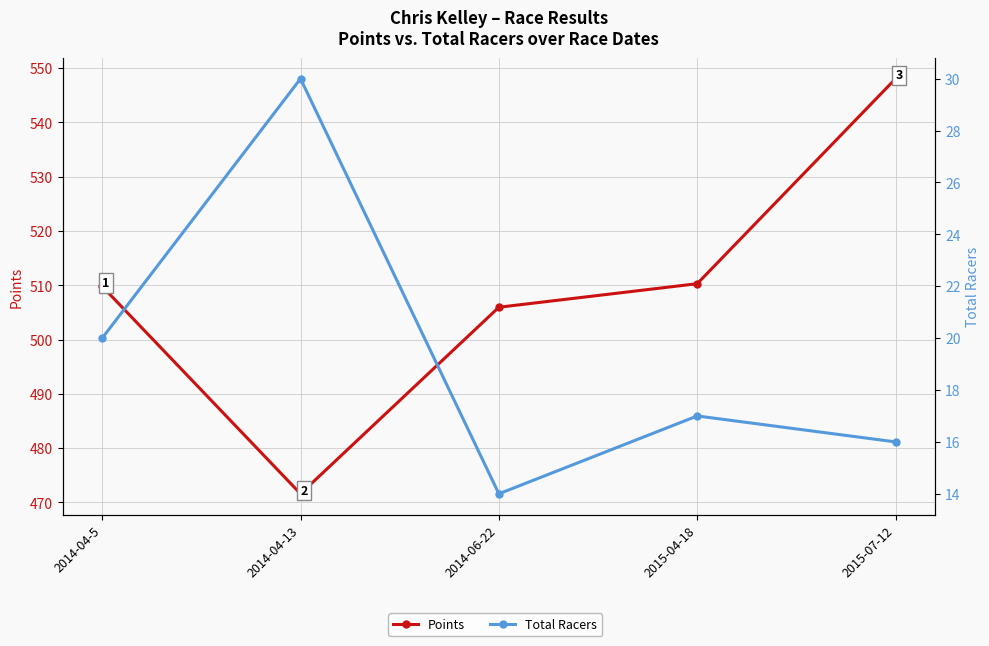

What is the spread (max minus min) of values at 2015-07-12?

532.1